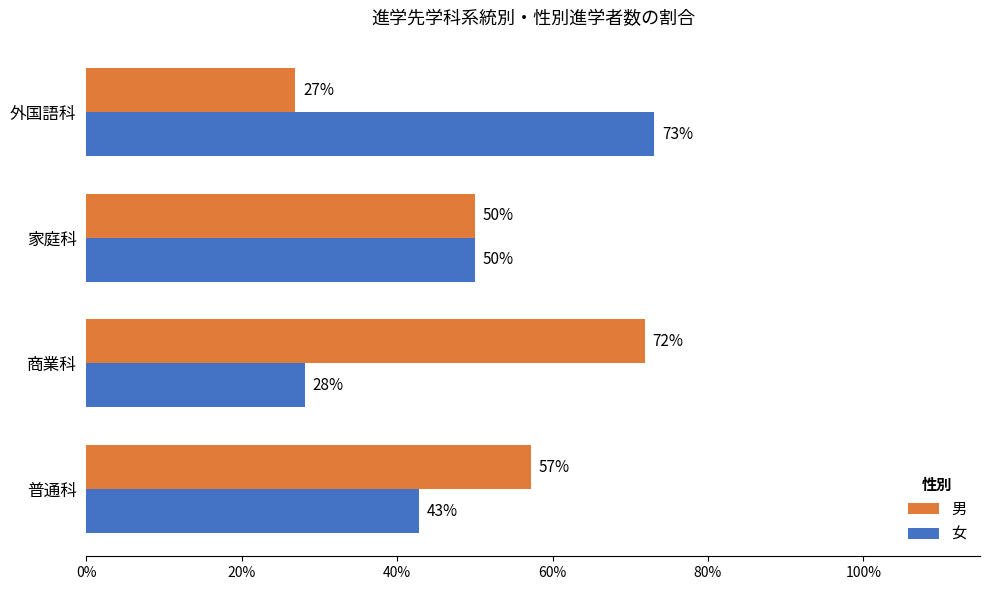

What is the approximate value of 男 at 商業科?

71.9